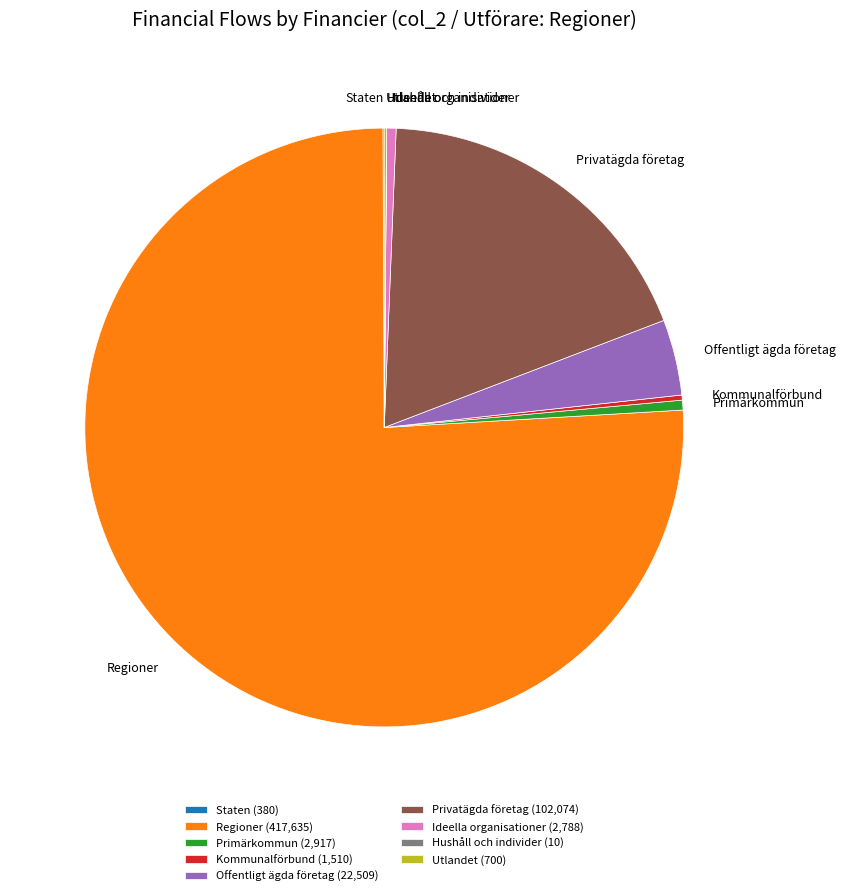

The Regioner slice represents 76% of the pie. True or false?

True